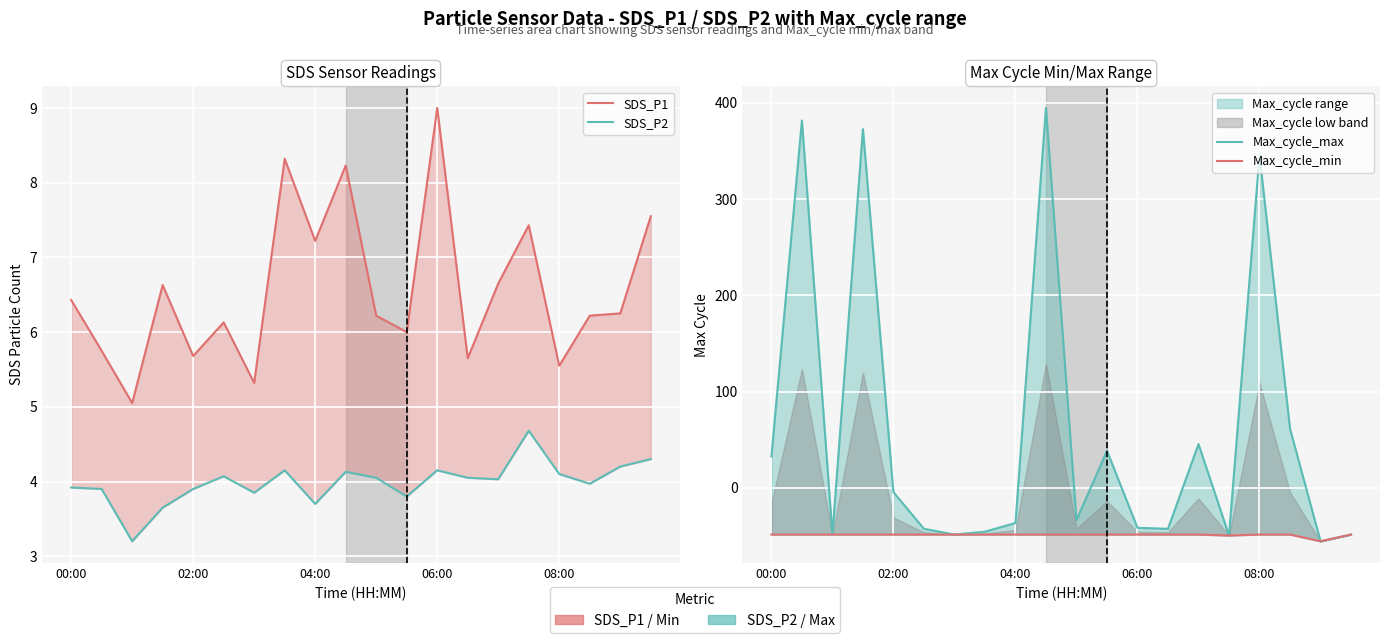

Which series has the largest total across all categories?

Max_cycle_max